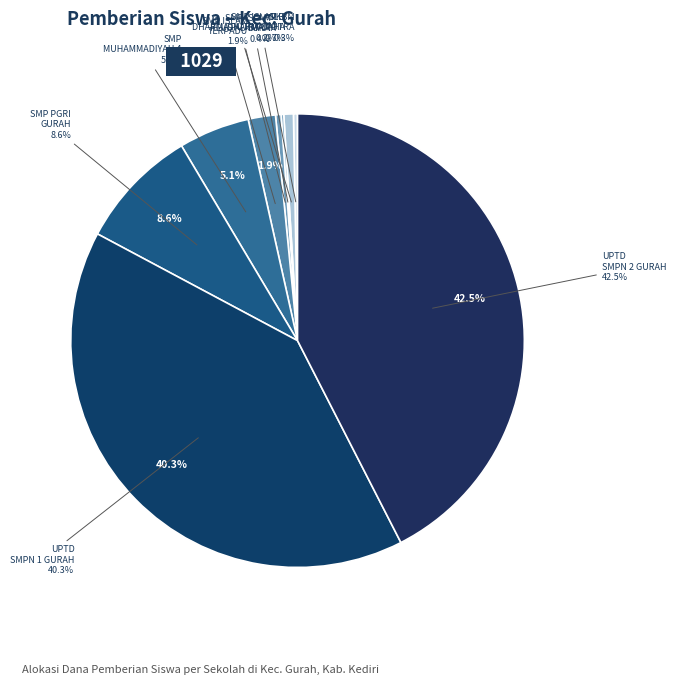

What is the ratio of the value at SMP MUHAMMADIYAH 4 GURAH to the value at SMP ISLAM PLUS AL-IMAM?

13.0